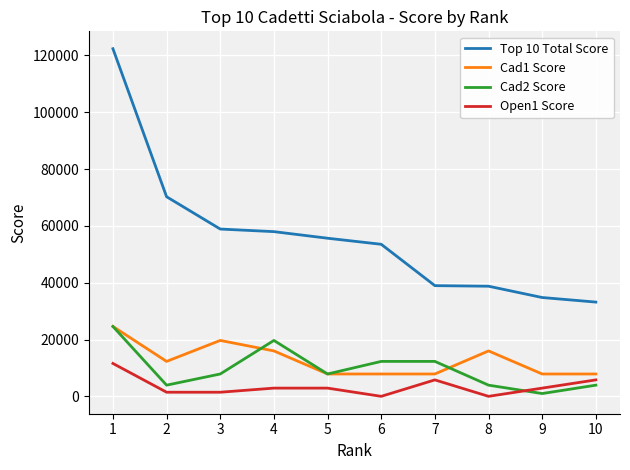

The value of Cad2 Score at 2 is 3936.0. True or false?

True